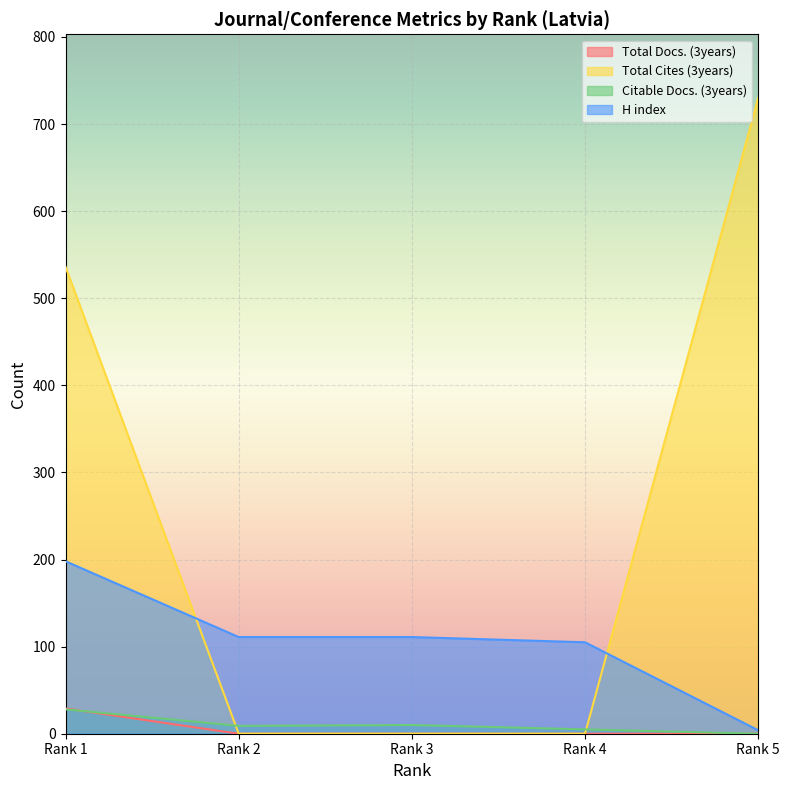

Which has a higher value, Rank 1 or Rank 5?

Rank 1